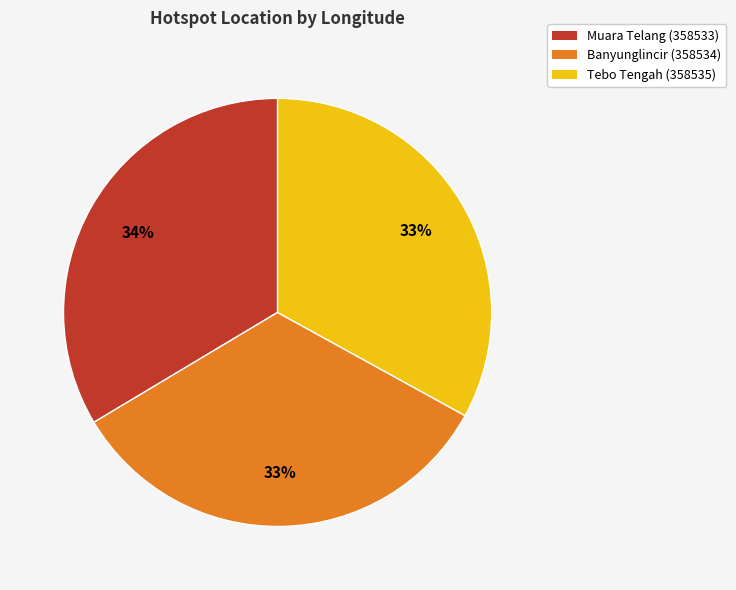

To the nearest percent, what percentage of the pie is Tebo Tengah (358535)?

33%